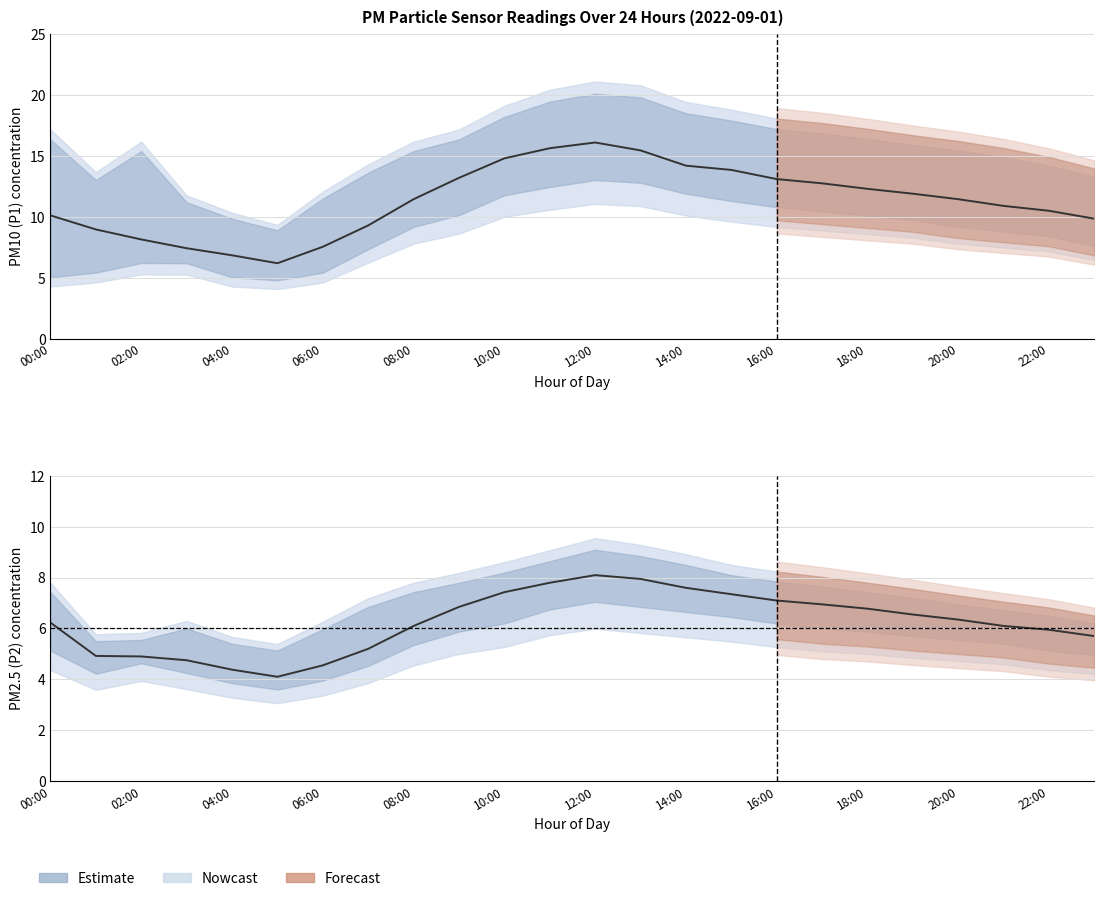

How many values in the P1 mean series are below 11?

11